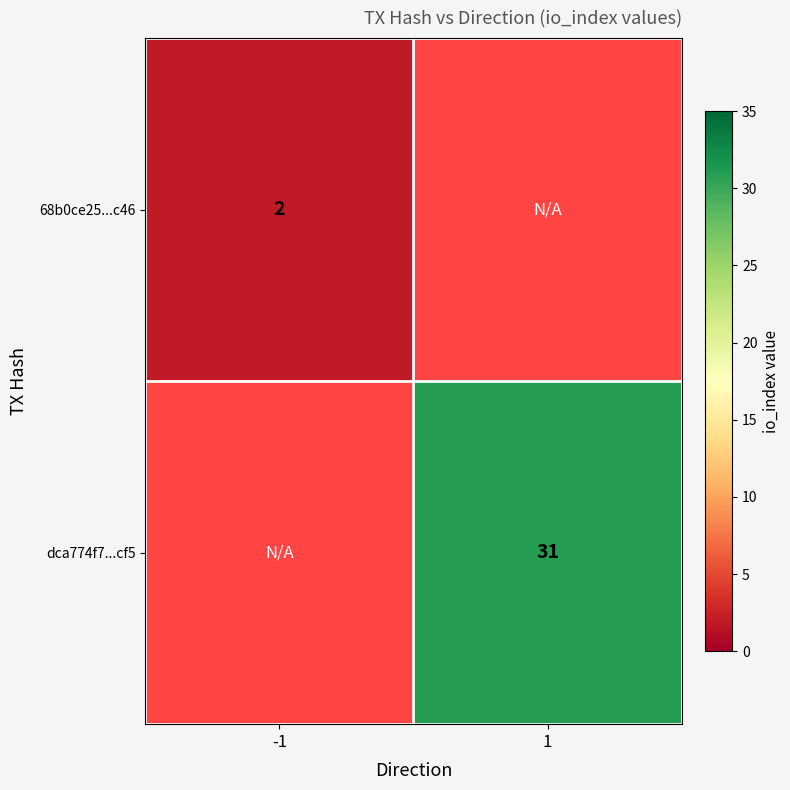

The value of dca774f7...cf5 at 1 is 20. True or false?

False